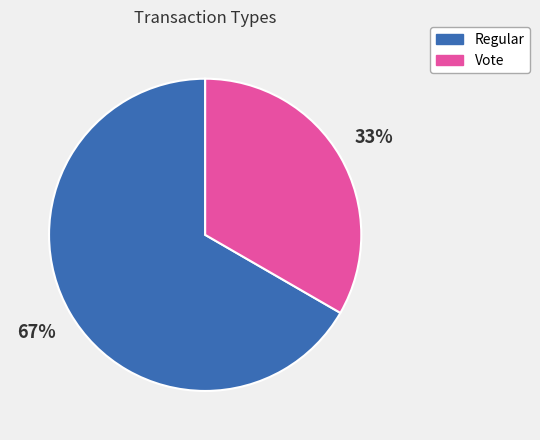

The Regular slice represents 74% of the pie. True or false?

False